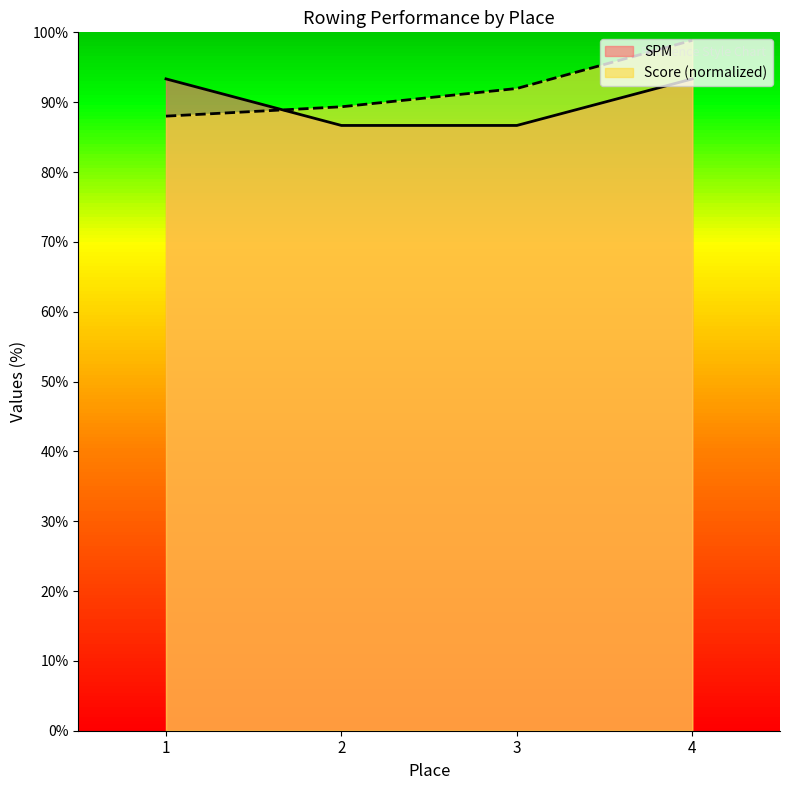

The SPM series shows 86.7 at 3. True or false?

True